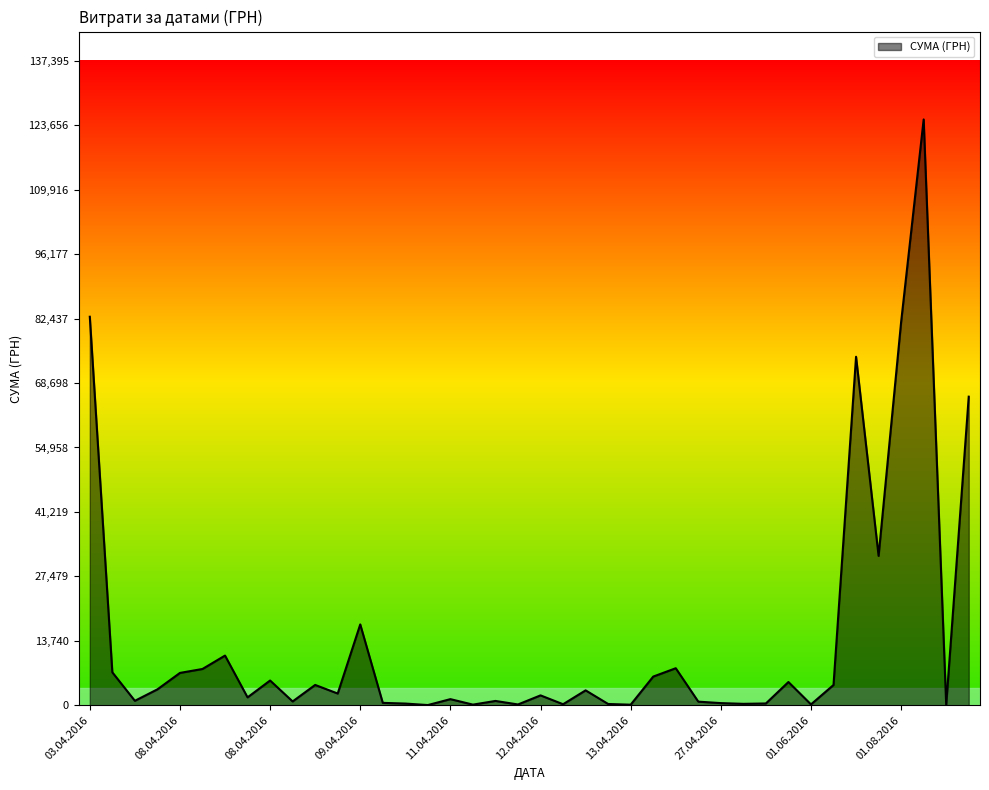

What is the greatest value displayed?

124904.8